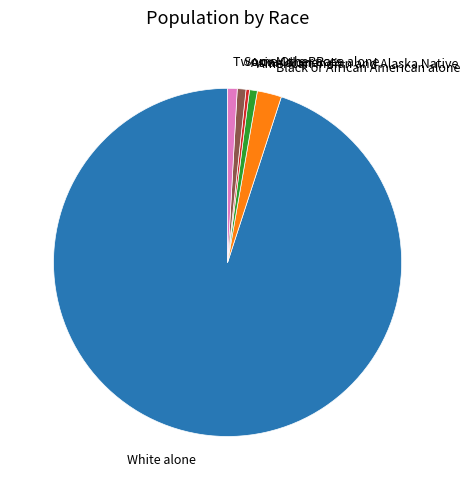

Is there any slice that represents more than half of the pie?

Yes